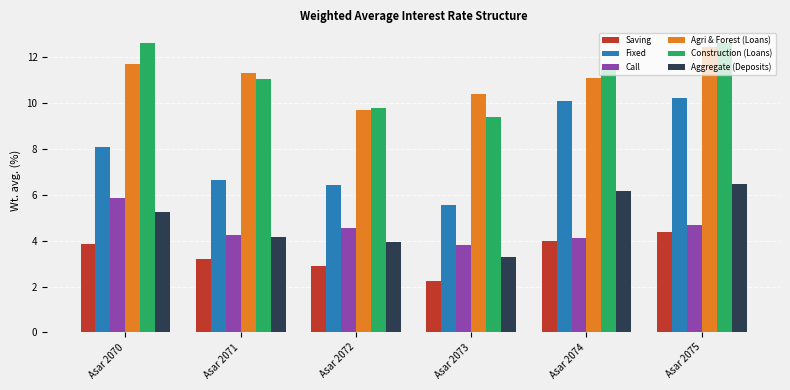

At how many categories does at least one series exceed 11?

4